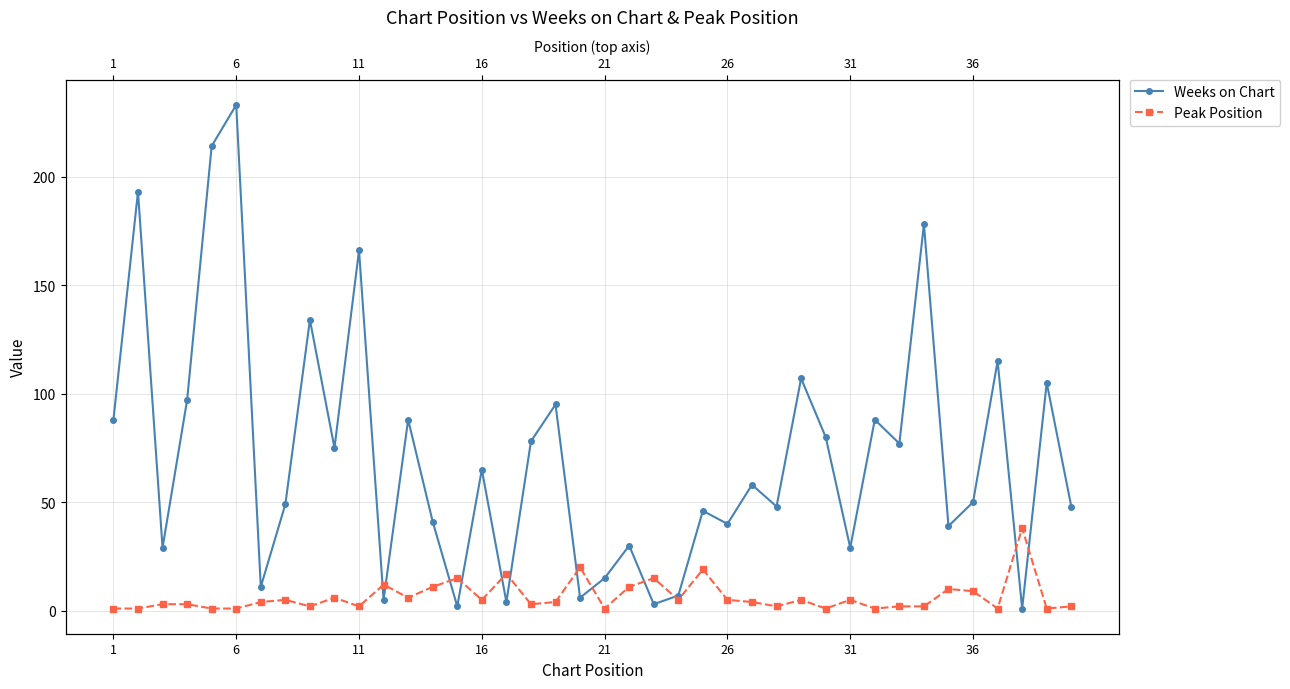

The value of Weeks on Chart at 14 is 1. True or false?

False